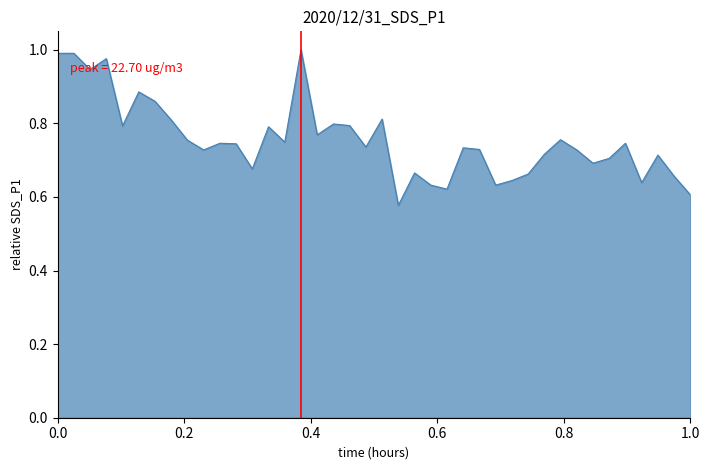

What is the value of the 26th point from the left?

0.7